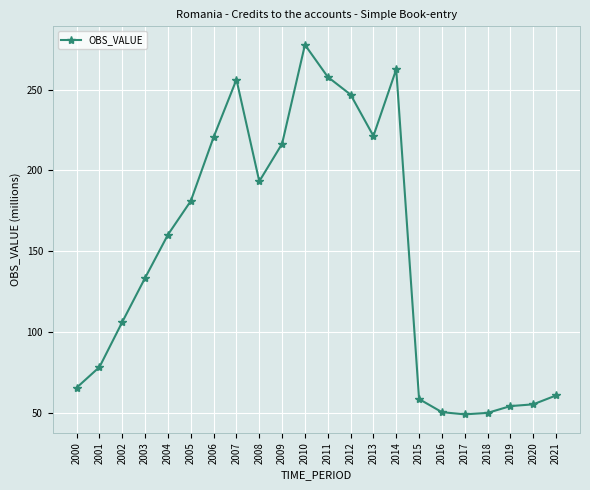

Where does the data first go above 160?

2004